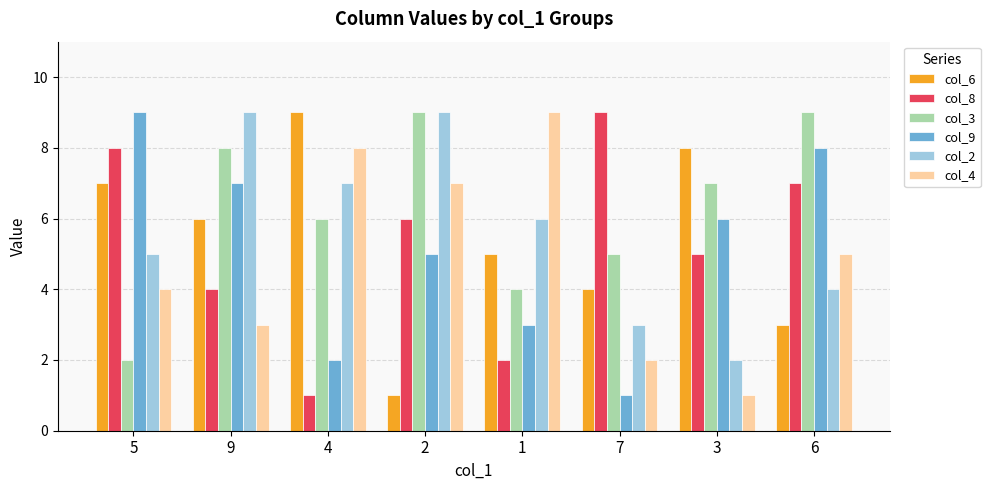

At how many categories does at least one series exceed 3?

8